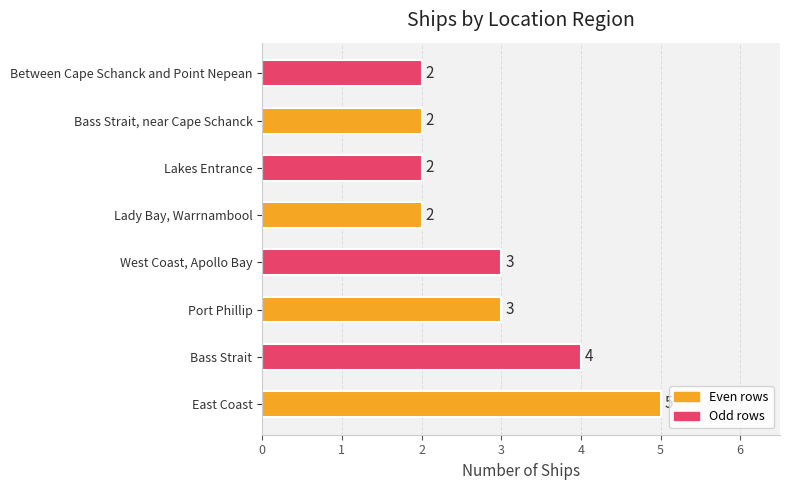

True or false: the data shows 2 at Bass Strait, near Cape Schanck.

True